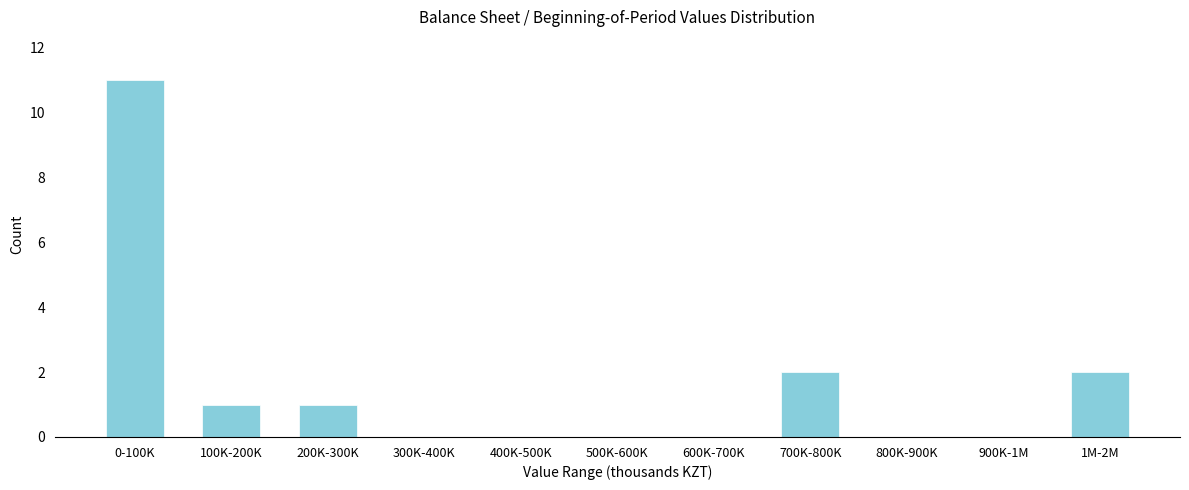

Reading left to right, extract all data points from this chart.

0-100K=11	100K-200K=1	200K-300K=1	300K-400K=0	400K-500K=0	500K-600K=0	600K-700K=0	700K-800K=2	800K-900K=0	900K-1M=0	1M-2M=2